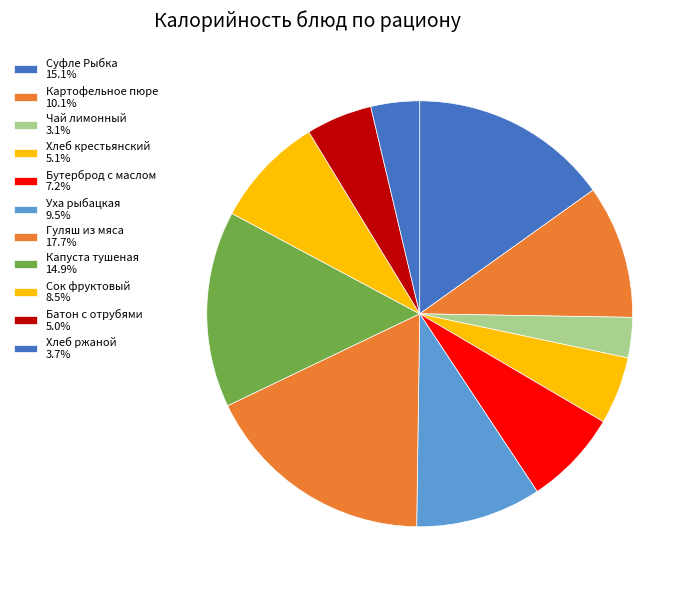

Rank the categories by value from highest to lowest.

Гуляш из мяса, Суфле Рыбка, Капуста тушеная, Картофельное пюре, Уха рыбацкая, Сок фруктовый, Бутерброд с маслом, Хлеб крестьянский, Батон с отрубями, Хлеб ржаной, Чай лимонный